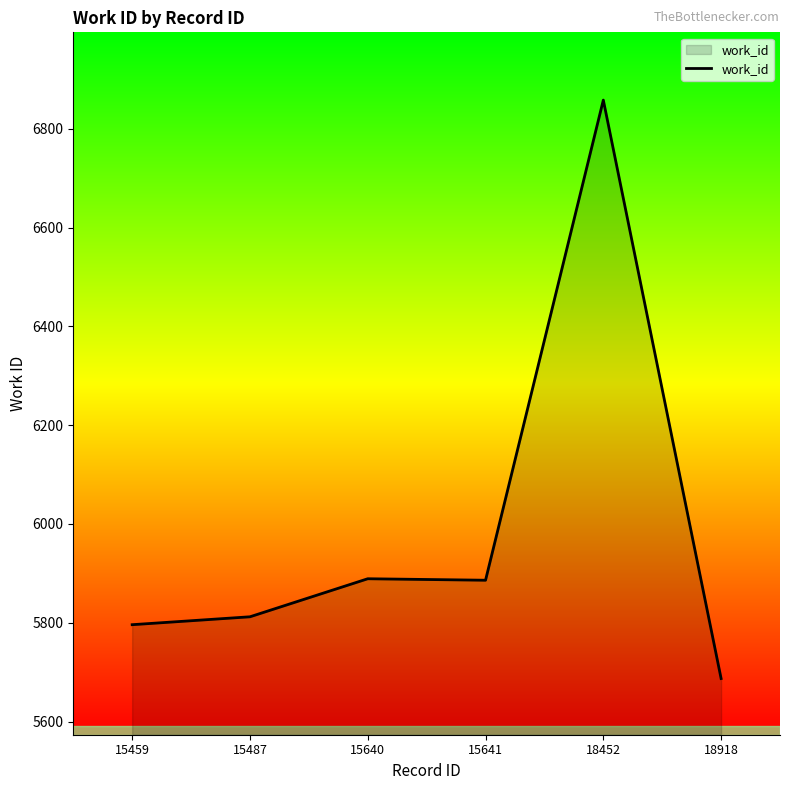

What is the minimum value shown in the chart?

5687